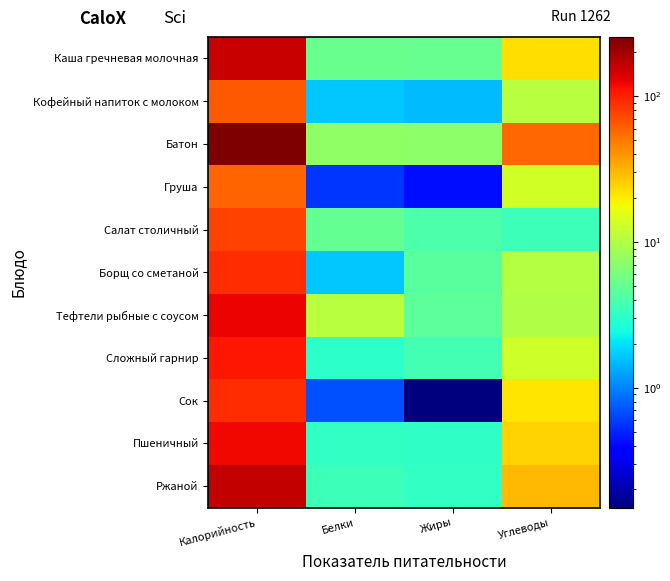

Which label corresponds to the smallest value in the chart?

Жиры